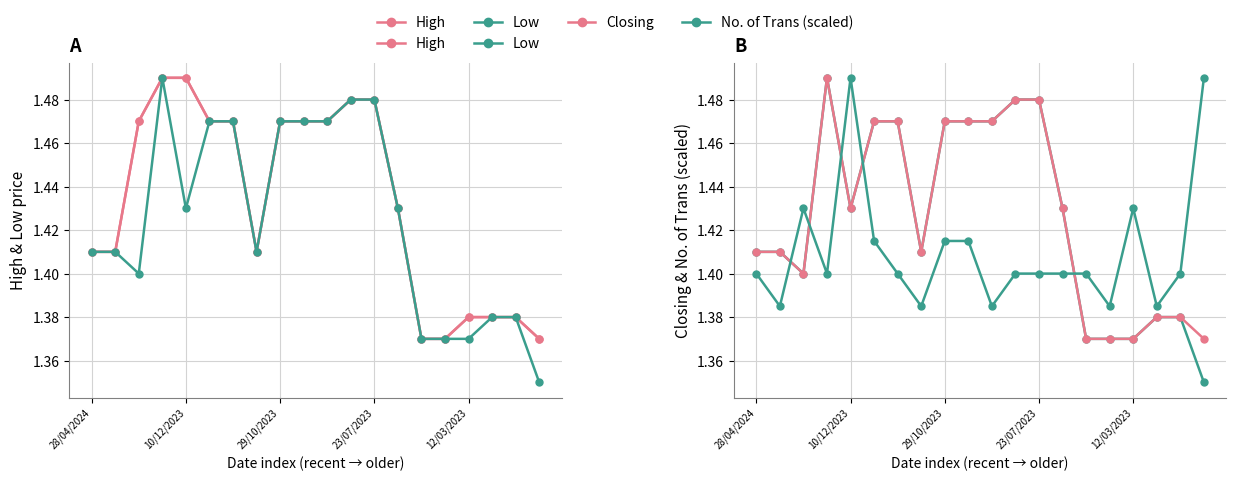

True or false: Closing and High intersect in this chart.

False